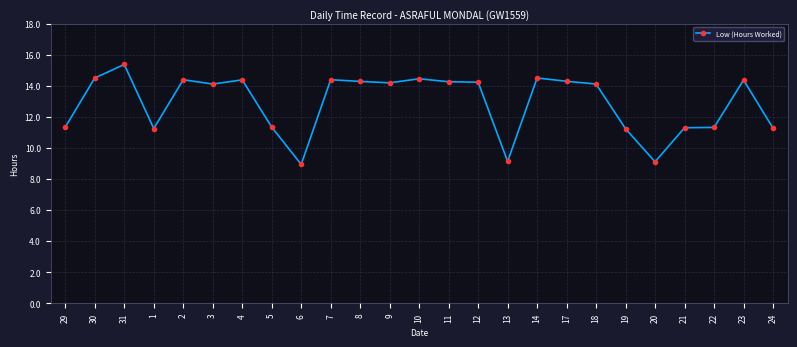

Approximately how many times larger is the value at 5 compared to 20?

1.2